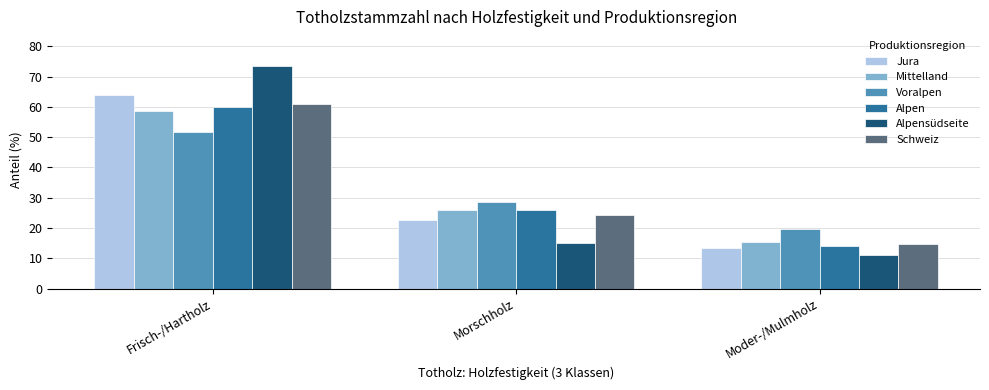

What are all the series names shown in the legend?

Jura, Mittelland, Voralpen, Alpen, Alpensüdseite, Schweiz